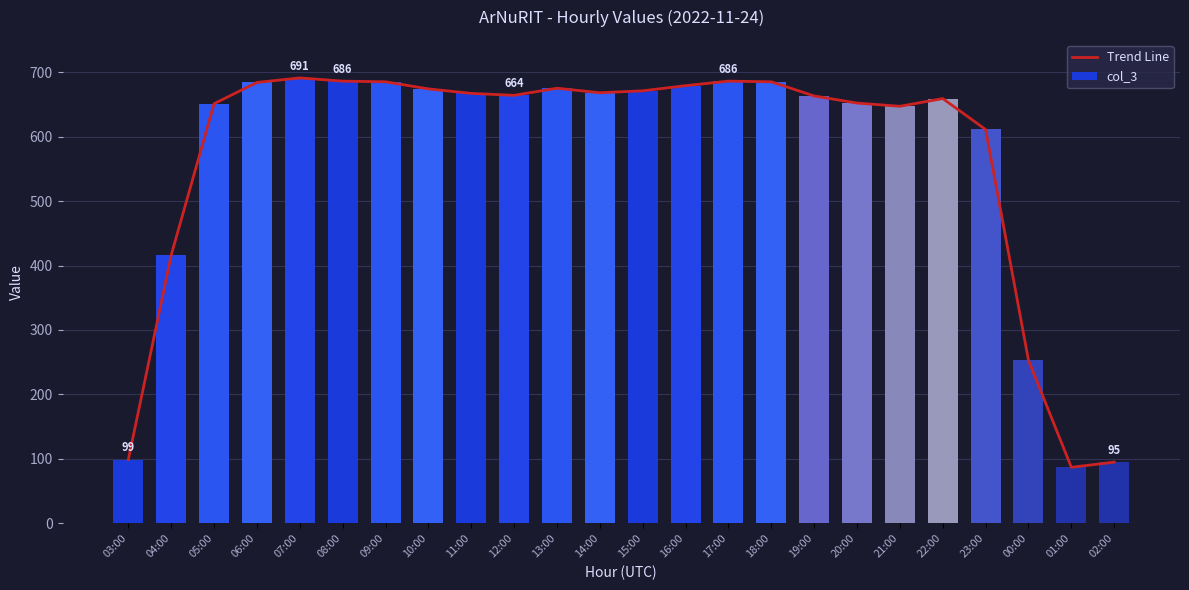

List the labels in order of col_3 value, largest first.

07:00, 08:00, 17:00, 09:00, 18:00, 06:00, 16:00, 13:00, 10:00, 15:00, 14:00, 11:00, 12:00, 19:00, 22:00, 20:00, 05:00, 21:00, 23:00, 04:00, 00:00, 03:00, 02:00, 01:00